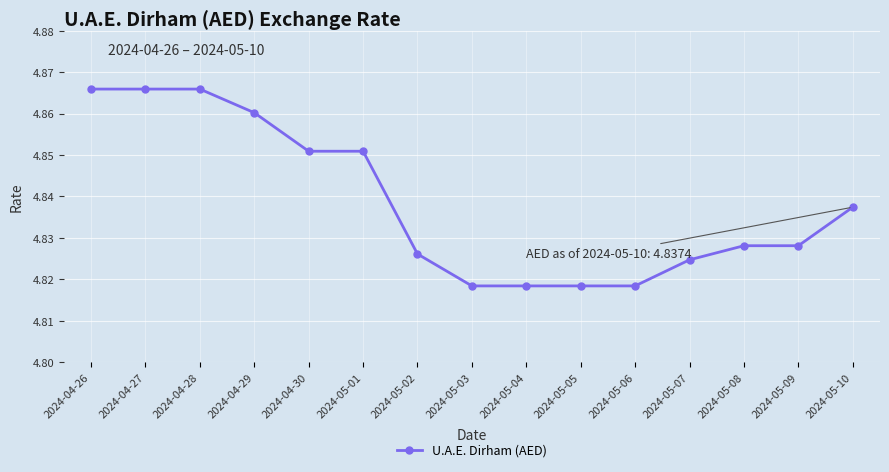

What is the sum of all values?

72.6